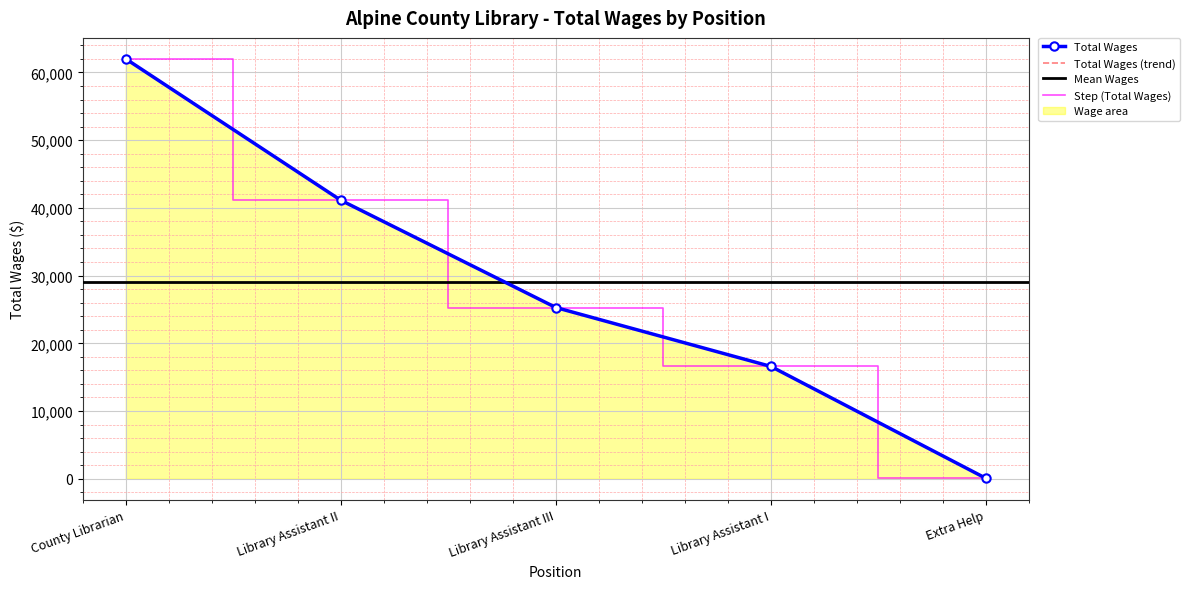

How many data points are less than 25283?

2